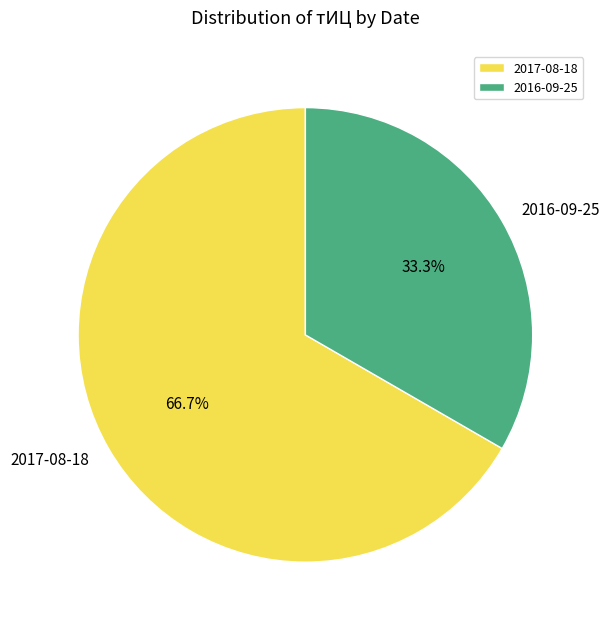

What is the largest slice in the pie chart?

2017-08-18